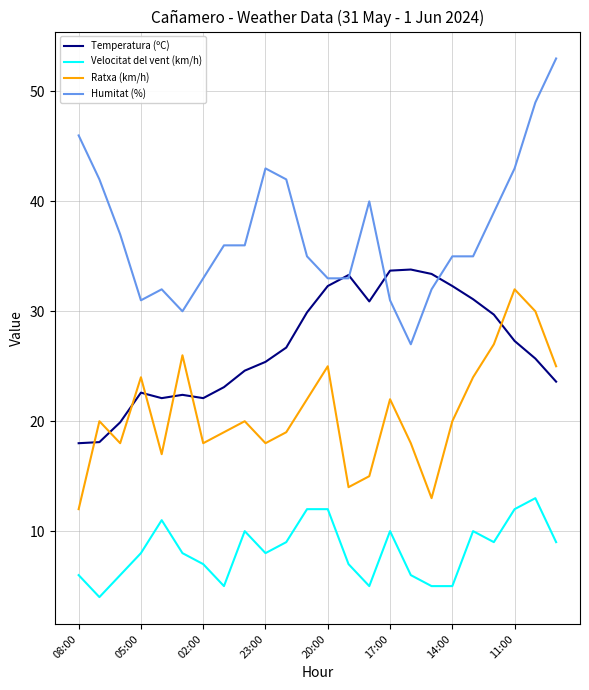

After their last crossing, which series has the higher values: Ratxa (km/h) or Temperatura (ºC)?

Ratxa (km/h)